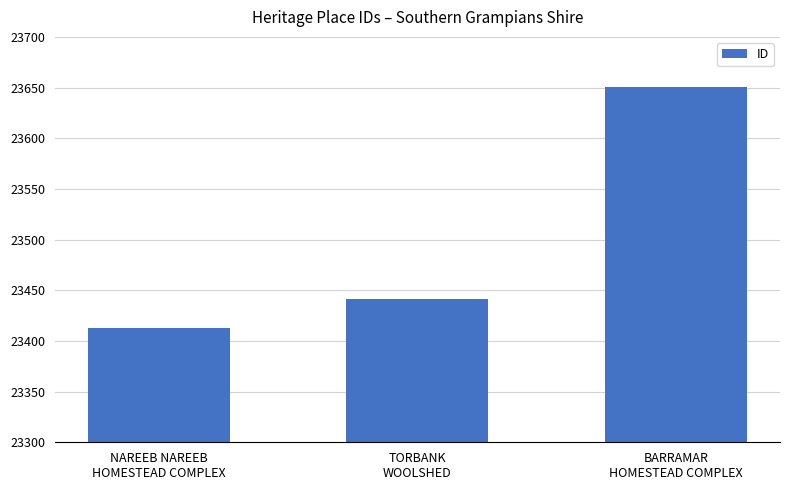

How many values are between 23413 and 23651?

3